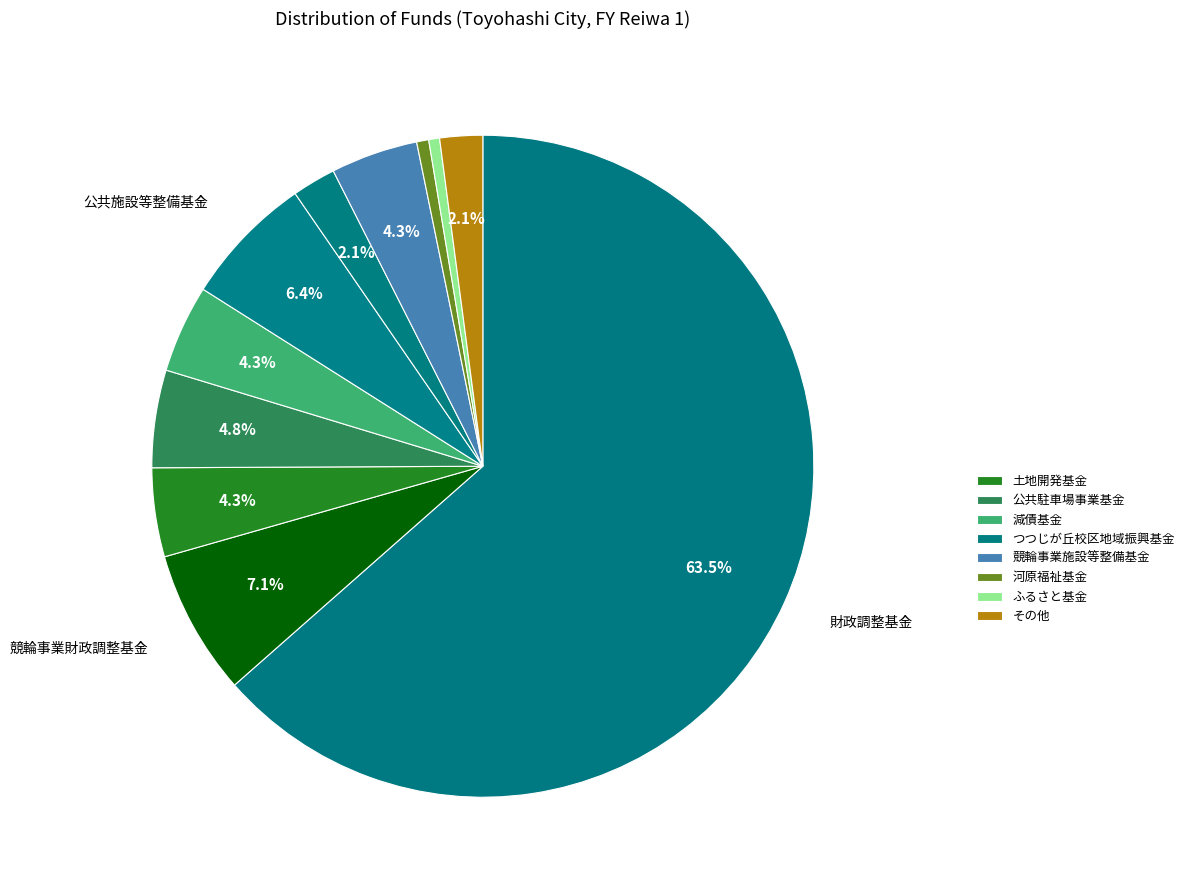

Count the number of slices in the pie.

11